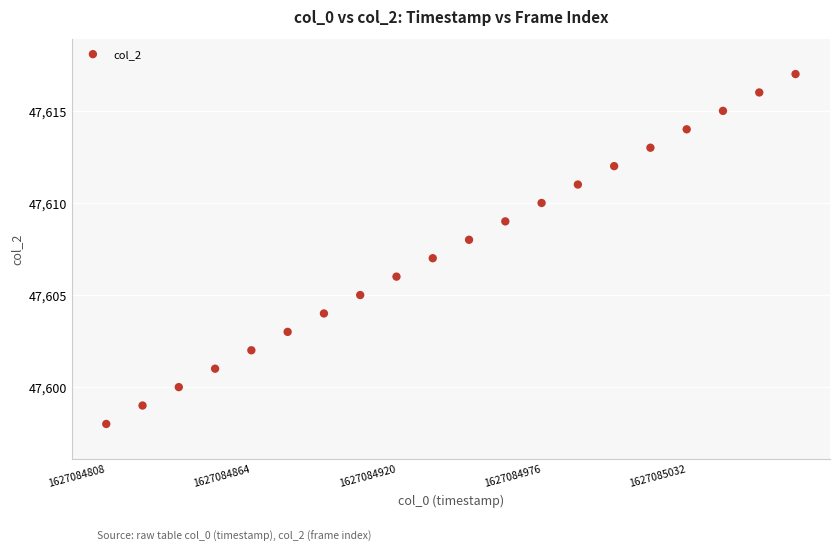

What is the range of Y values (max minus min)?

19